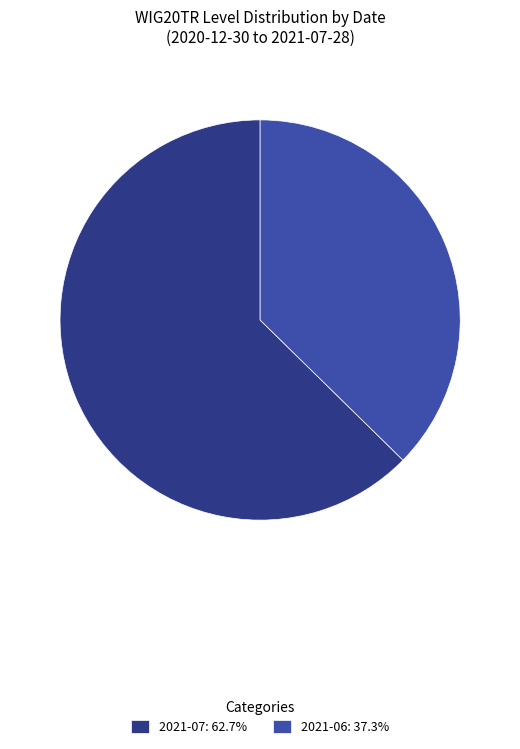

What is the ratio of the value at 2021-07: 62.7% to the value at 2021-06: 37.3%?

1.7